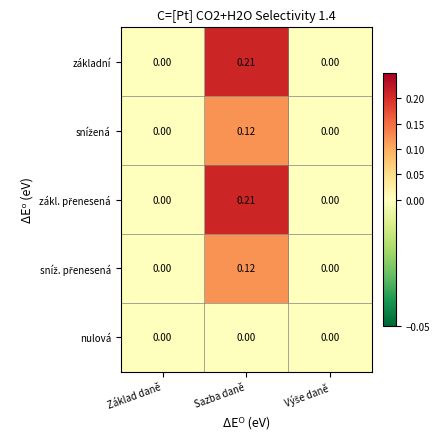

At which label does základní reach its peak?

Sazba daně